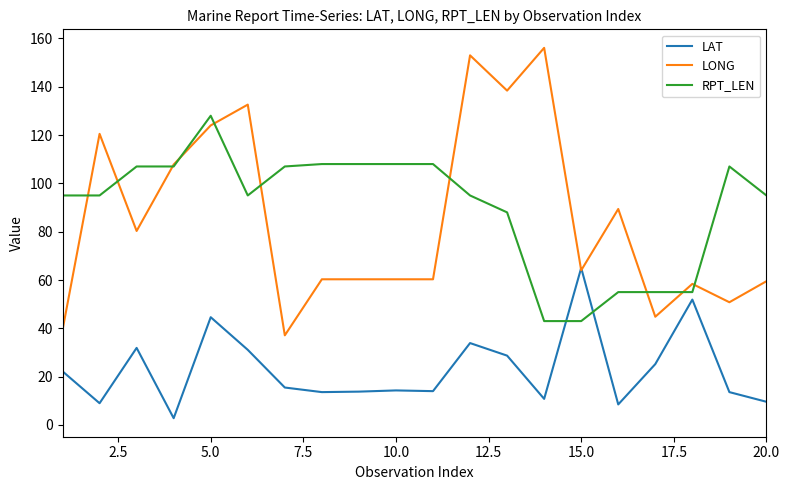

What is the lowest value of the LONG series?

37.1